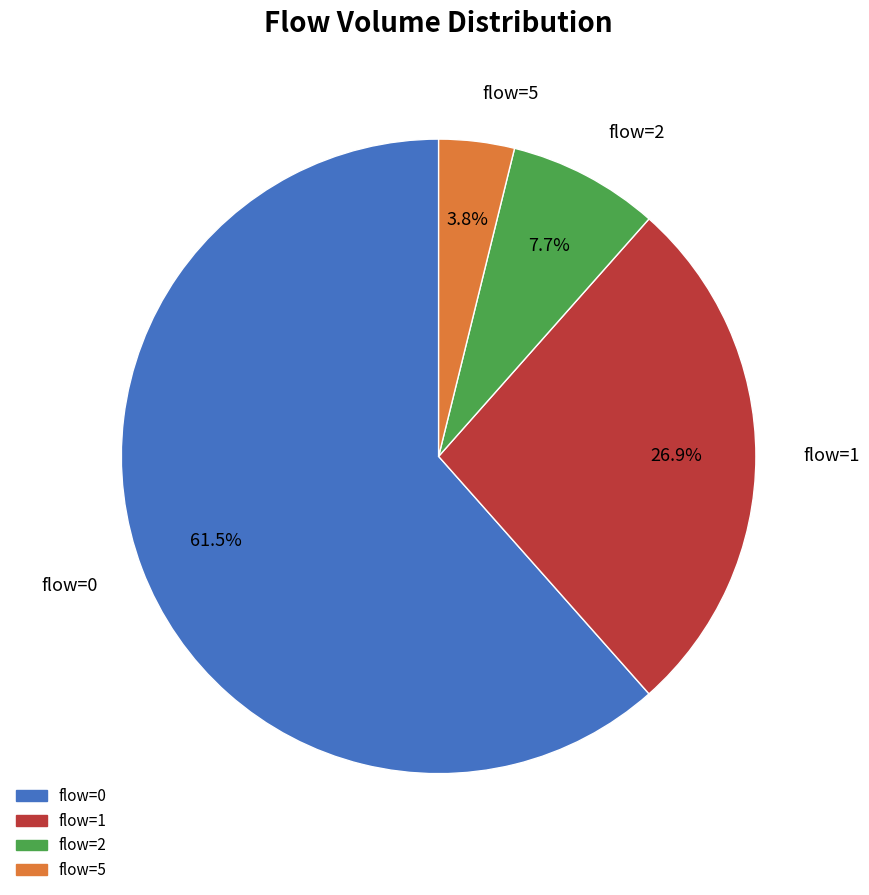

Which has a higher value, flow=1 or flow=0?

flow=0